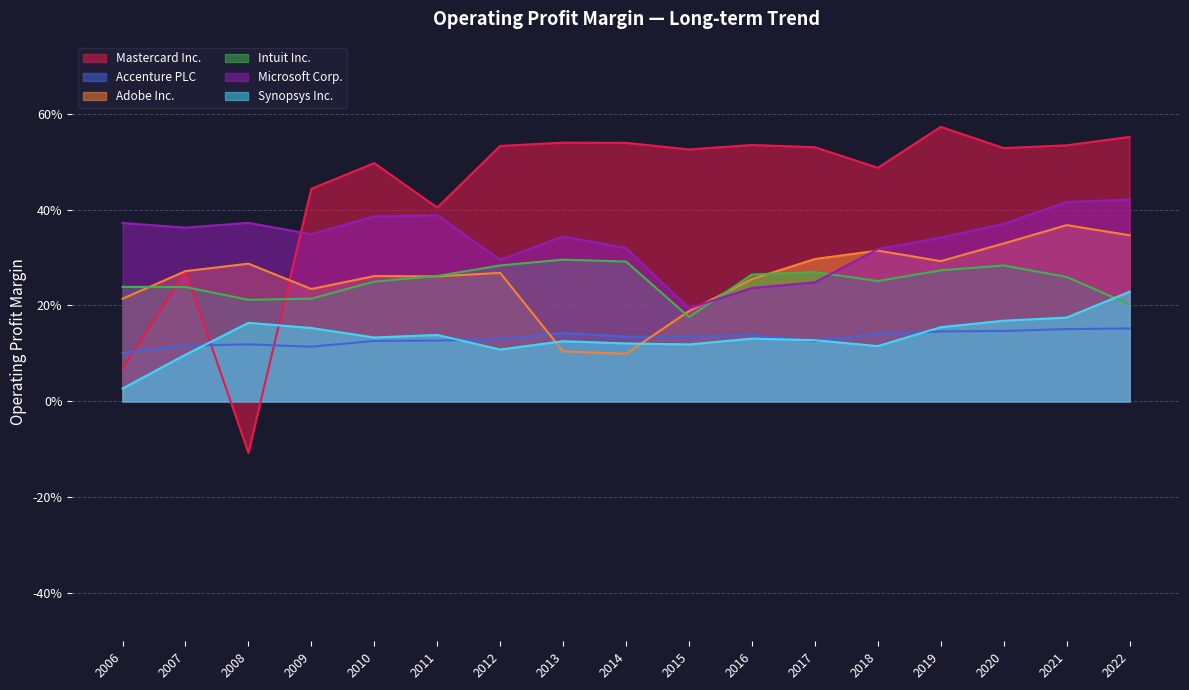

Reading left to right, what are all the values shown in this chart?

Mastercard Inc.: 2022=0.6	2021=0.5	2020=0.5	2019=0.6	2018=0.5	2017=0.5	2016=0.5	2015=0.5	2014=0.5	2013=0.5	2012=0.5	2011=0.4	2010=0.5	2009=0.4	2008=-0.1	2007=0.3	2006=0.1
Accenture PLC: 2022=0.2	2021=0.2	2020=0.1	2019=0.1	2018=0.1	2017=0.1	2016=0.1	2015=0.1	2014=0.1	2013=0.1	2012=0.1	2011=0.1	2010=0.1	2009=0.1	2008=0.1	2007=0.1	2006=0.1
Adobe Inc.: 2022=0.3	2021=0.4	2020=0.3	2019=0.3	2018=0.3	2017=0.3	2016=0.3	2015=0.2	2014=0.1	2013=0.1	2012=0.3	2011=0.3	2010=0.3	2009=0.2	2008=0.3	2007=0.3	2006=0.2
Intuit Inc.: 2022=0.2	2021=0.3	2020=0.3	2019=0.3	2018=0.3	2017=0.3	2016=0.3	2015=0.2	2014=0.3	2013=0.3	2012=0.3	2011=0.3	2010=0.2	2009=0.2	2008=0.2	2007=0.2	2006=0.2
Microsoft Corp.: 2022=0.4	2021=0.4	2020=0.4	2019=0.3	2018=0.3	2017=0.2	2016=0.2	2015=0.2	2014=0.3	2013=0.3	2012=0.3	2011=0.4	2010=0.4	2009=0.3	2008=0.4	2007=0.4	2006=0.4
Synopsys Inc.: 2022=0.2	2021=0.2	2020=0.2	2019=0.2	2018=0.1	2017=0.1	2016=0.1	2015=0.1	2014=0.1	2013=0.1	2012=0.1	2011=0.1	2010=0.1	2009=0.2	2008=0.2	2007=0.1	2006=0.0